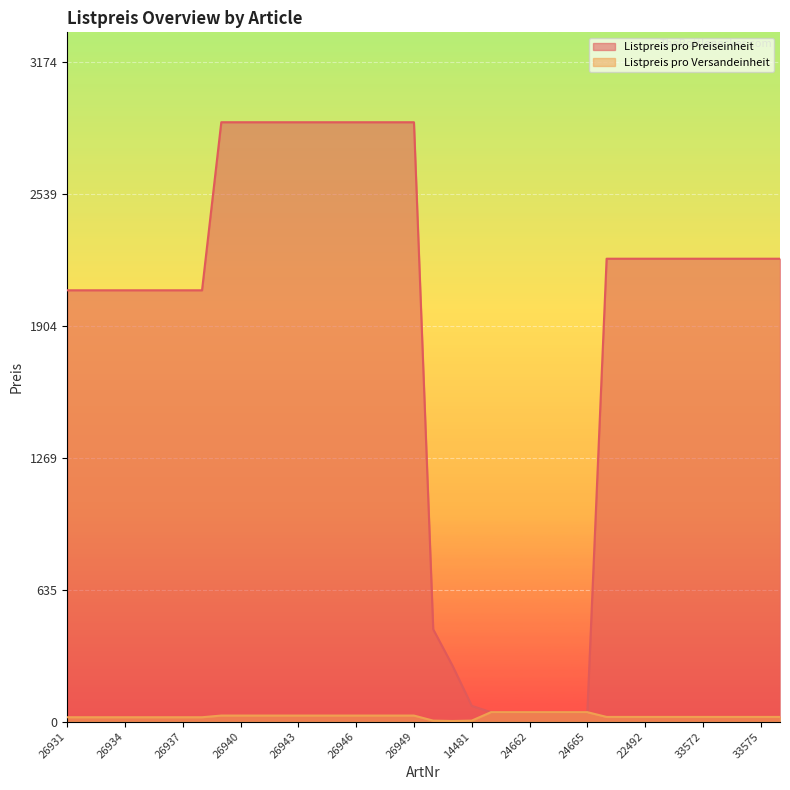

Which series has the widest spread of values?

Listpreis pro Preiseinheit